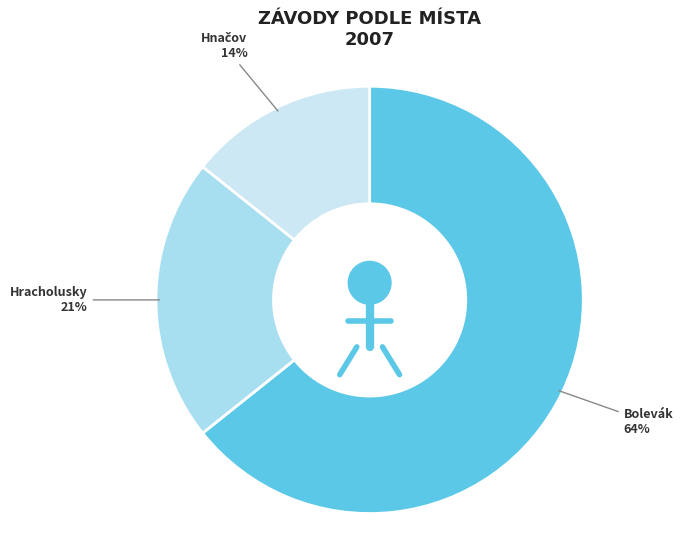

Which category has the biggest portion of the pie?

Bolevák